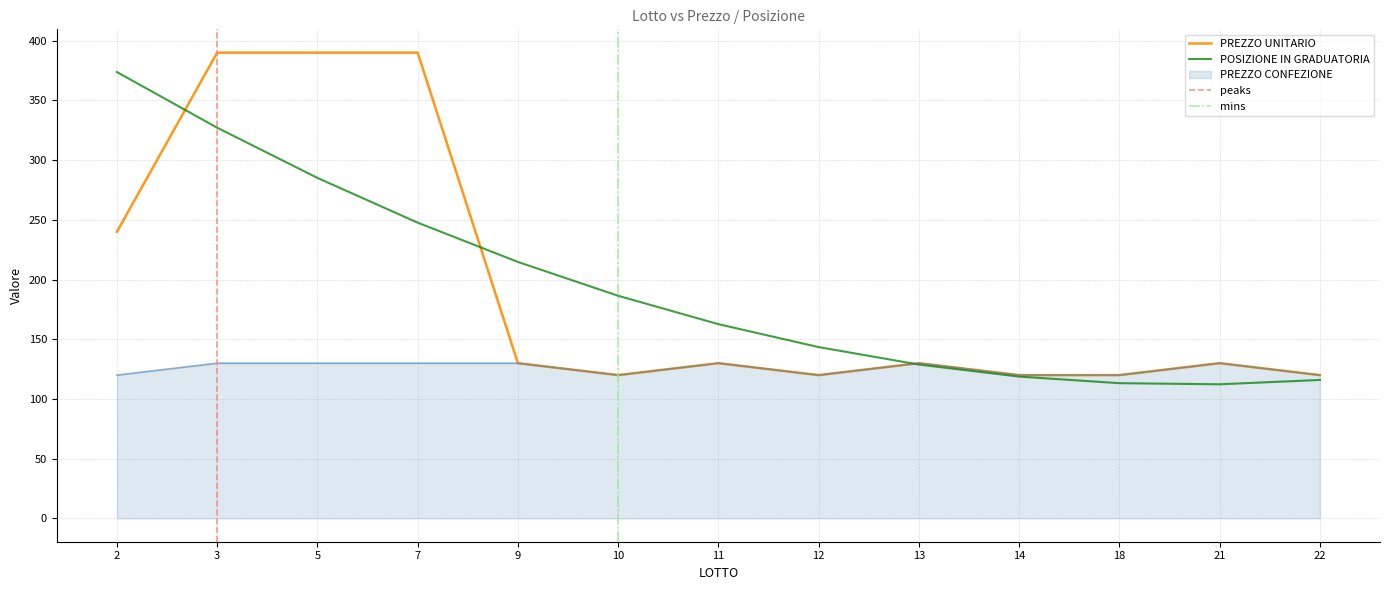

Is the value of PREZZO CONFEZIONE at 3 greater than the value of PREZZO UNITARIO at 21?

No